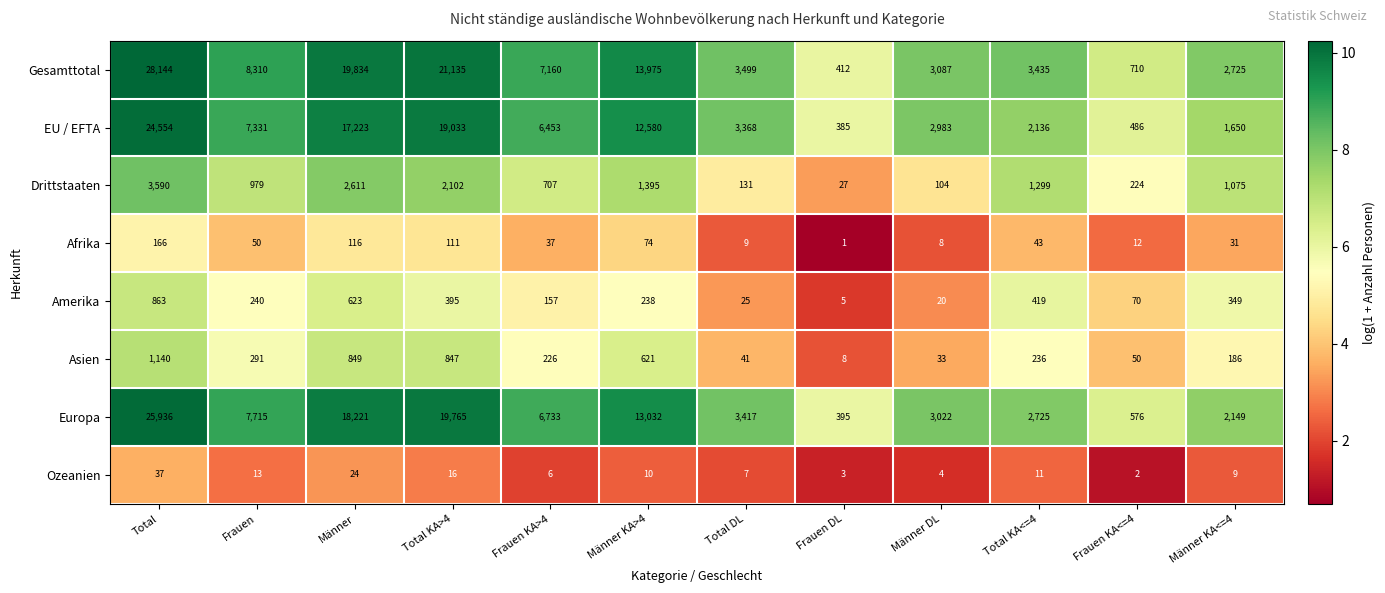

What is the difference between the Amerika values at Total KA>4 and Frauen KA>4?

238